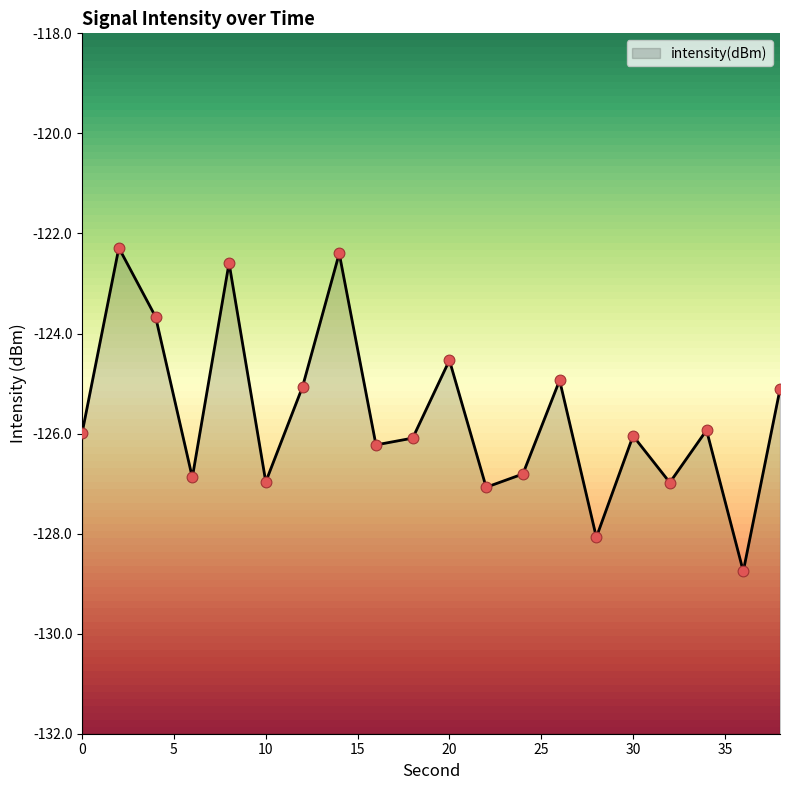

Between 2 and 20, which is larger?

2